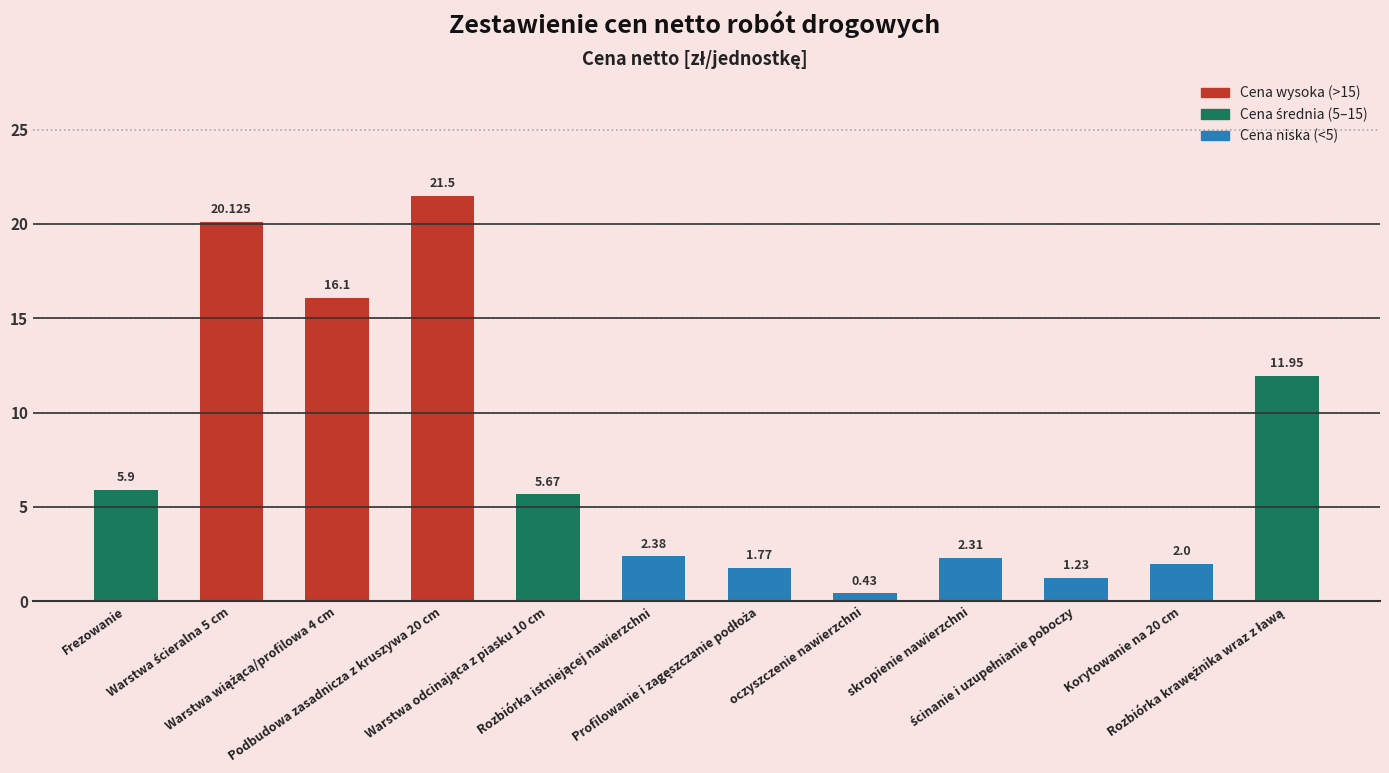

How many bars are there in total?

12